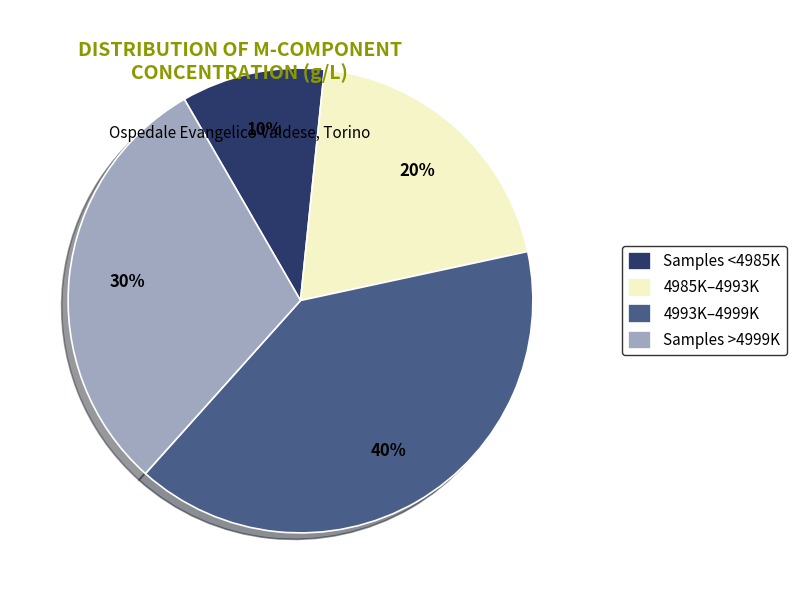

Which slice is the largest?

4993K–4999K